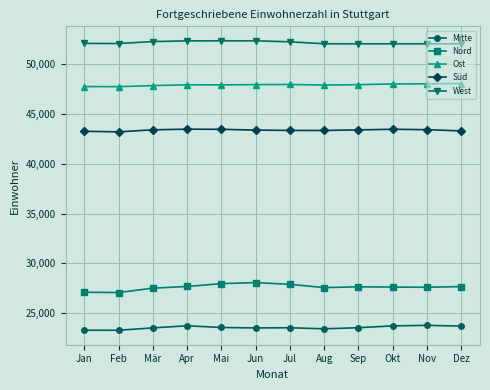

What is the difference between the Mitte values at Nov and Sep?

238